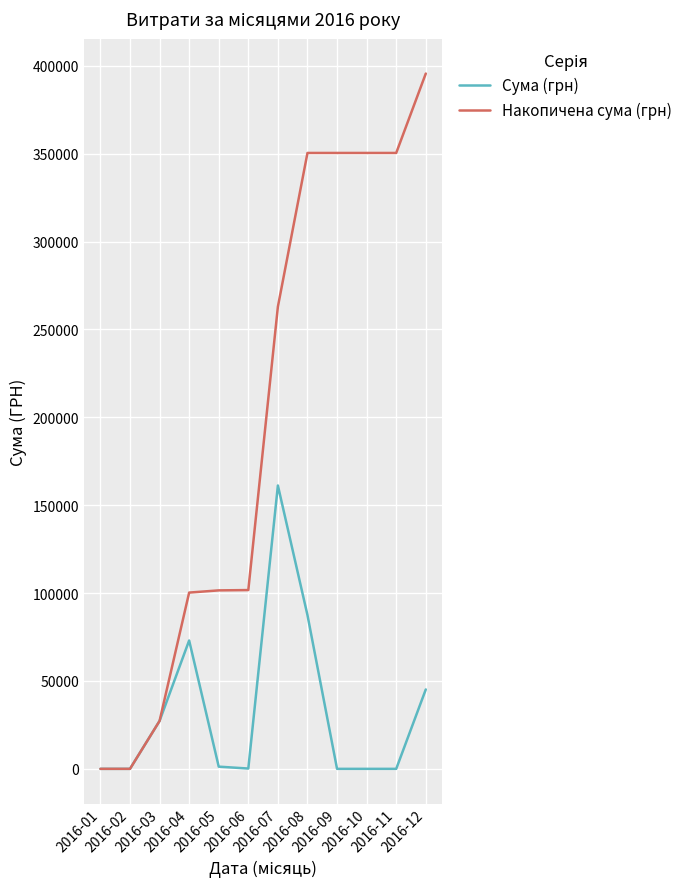

Rank the series by their average value, from highest to lowest.

Накопичена сума (грн), Сума (грн)